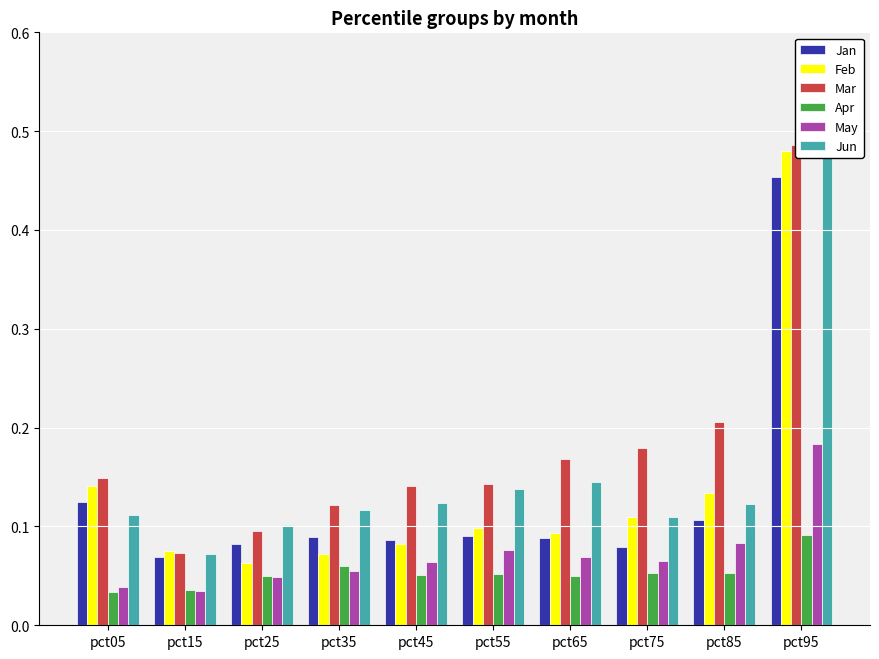

List the labels in order of Apr value, largest first.

pct95, pct35, pct75, pct85, pct55, pct45, pct65, pct25, pct15, pct05